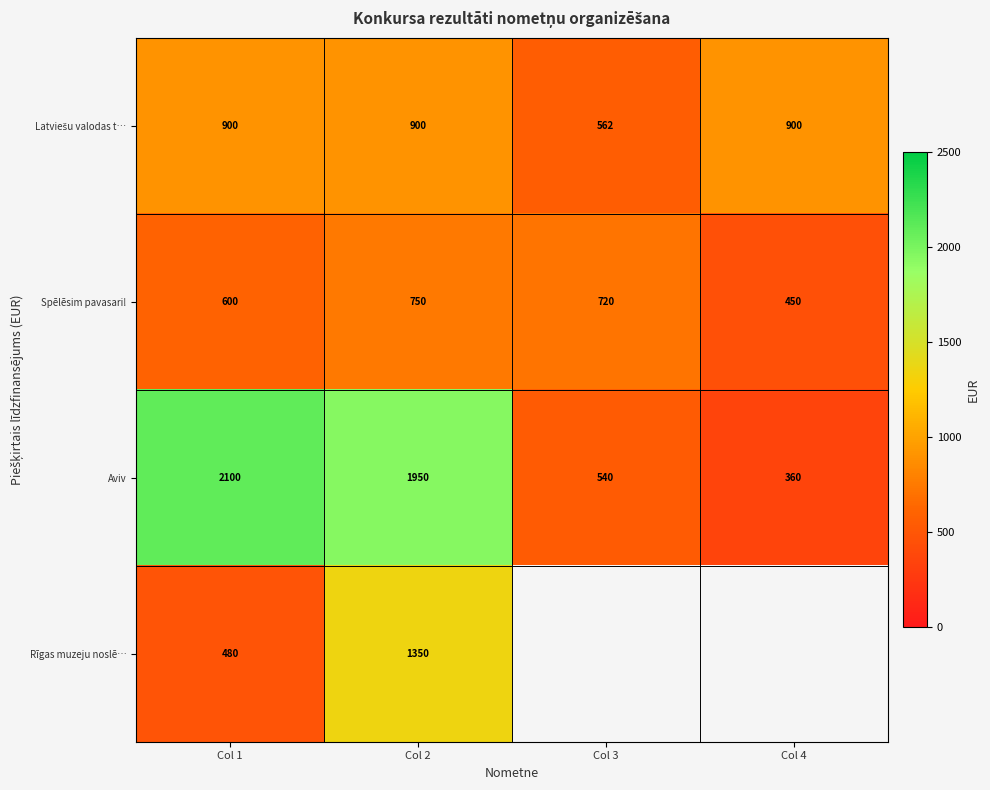

At which label does Aviv reach its peak?

Col 1